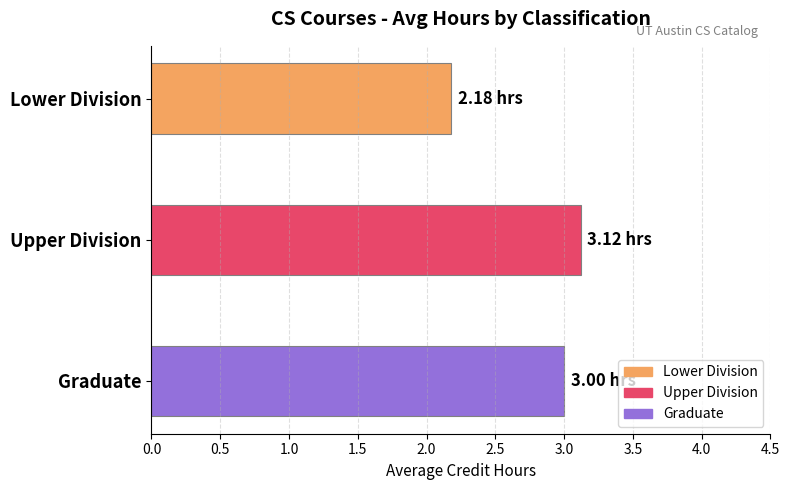

Which label corresponds to the largest value in the chart?

Upper Division